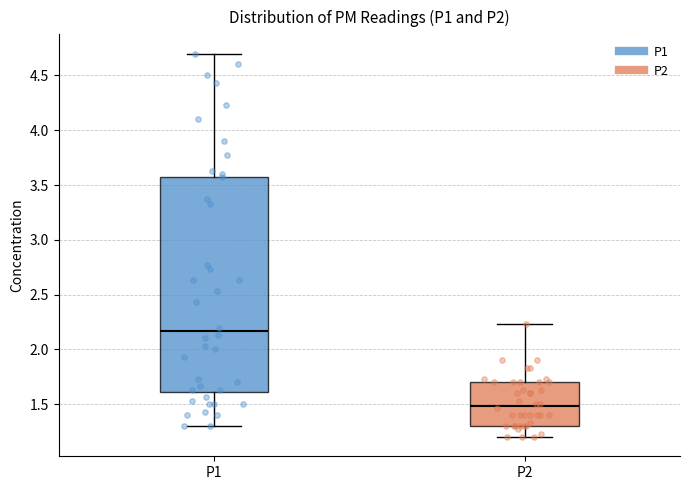

Reading left to right, read every box against the y-axis: the position of its median line, the range the box covers, and the ends of its whiskers. The values are not printed on the chart, so give them approximately, as read against the axis.

P1: median 2.15, box 1.60 to 3.60, whiskers 1.30 to 4.70
P2: median 1.50, box 1.30 to 1.70, whiskers 1.20 to 2.25